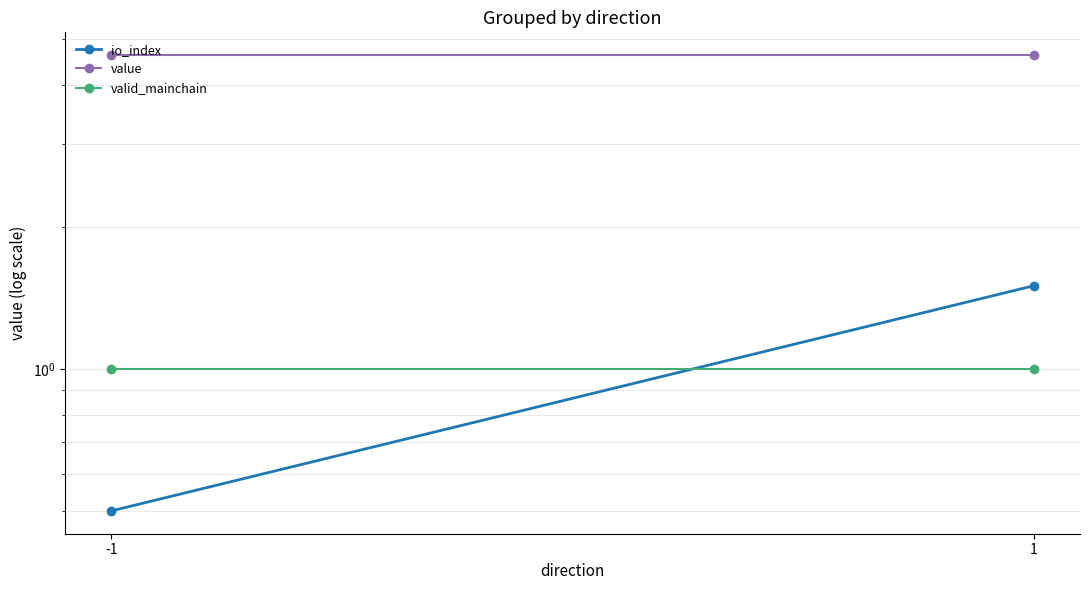

At which category is the sum across all series the highest?

1